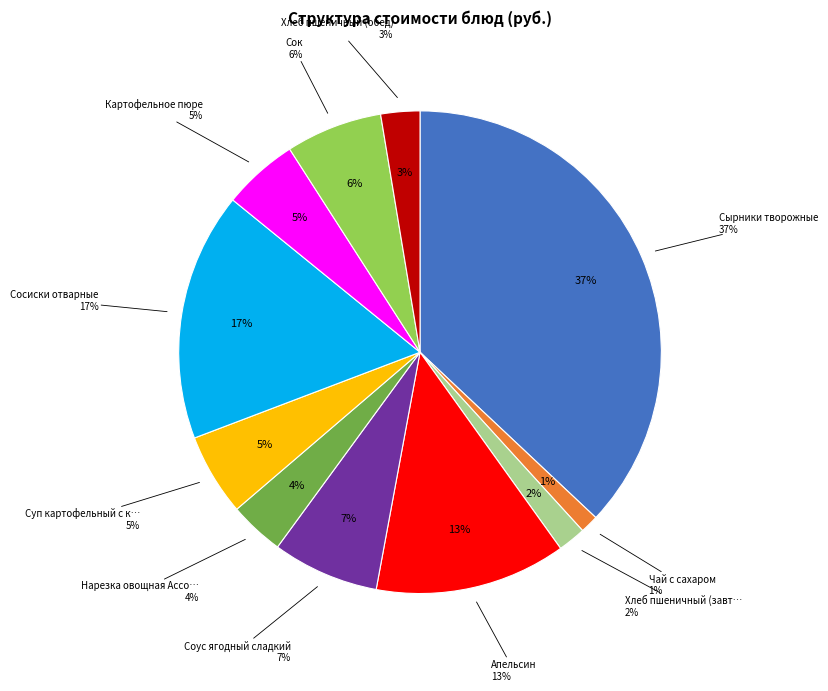

Which slice is the smallest?

Чай с сахаром